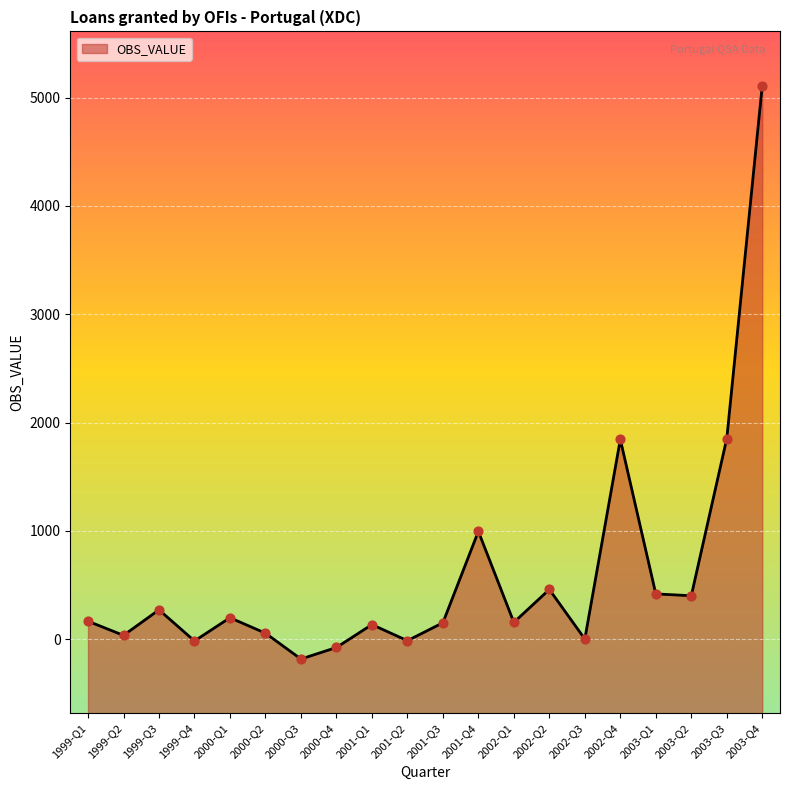

What is the change in value from 2000-Q1 to 2002-Q1?

-42.9